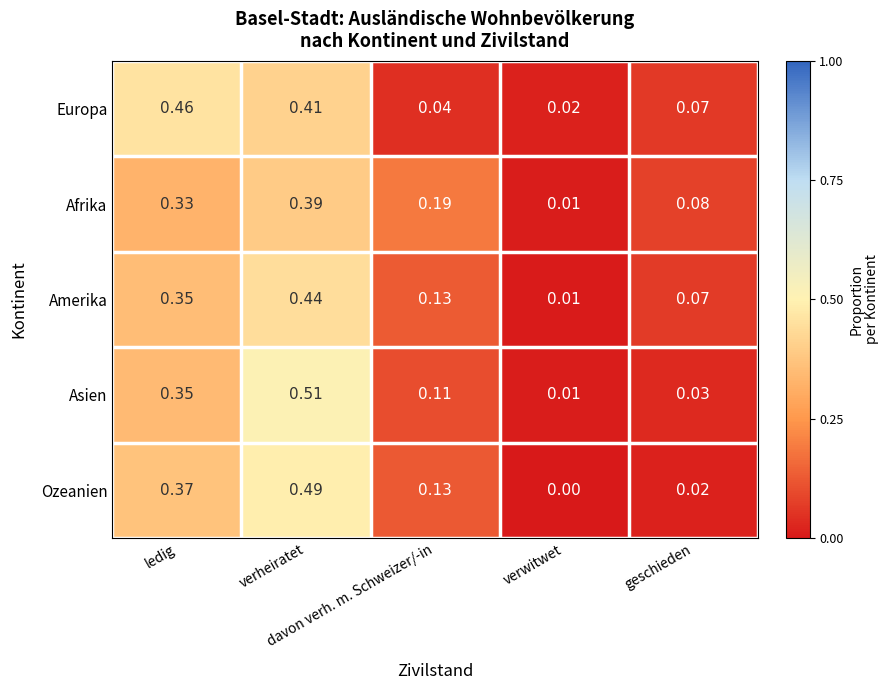

List the series in order of their peak value, highest first.

Asien, Ozeanien, Europa, Amerika, Afrika